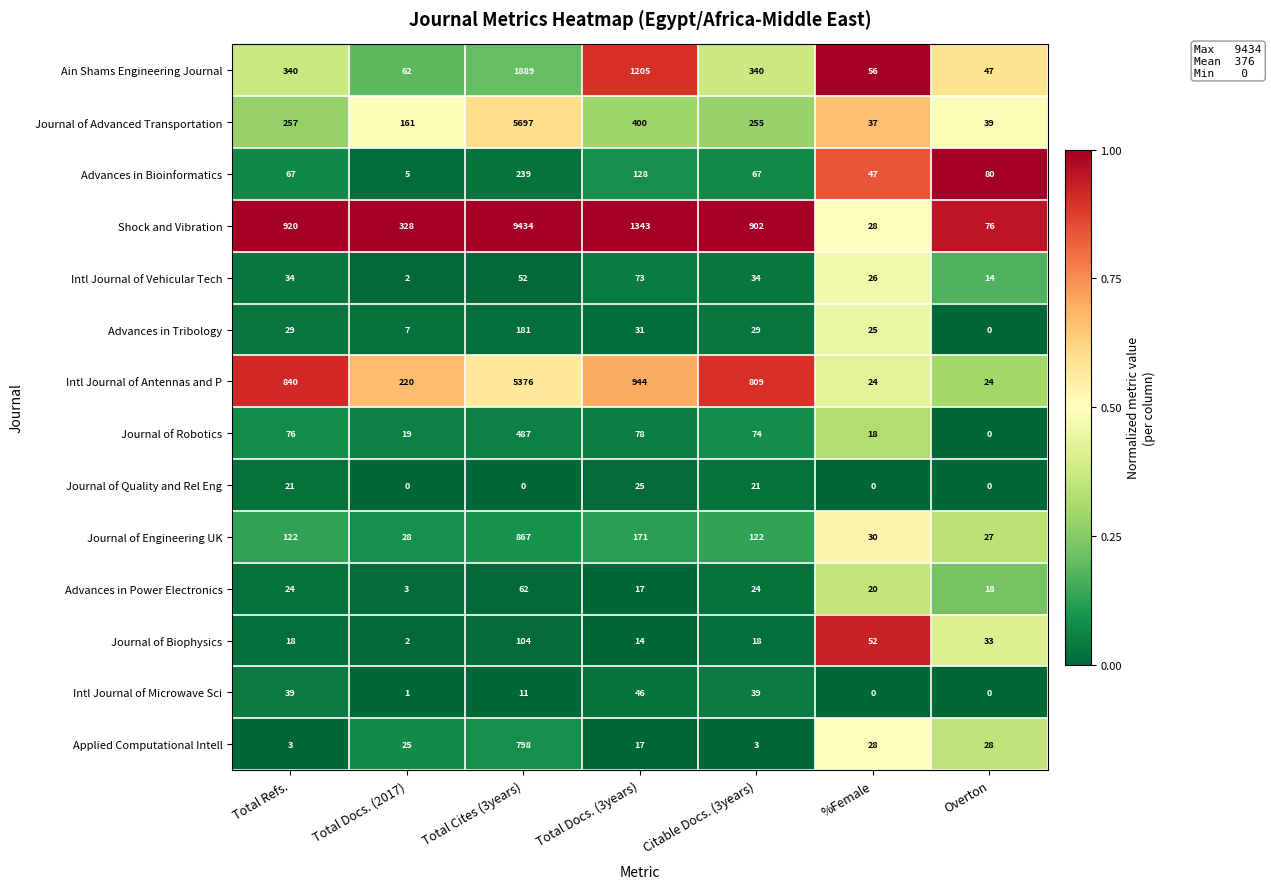

Read the Journal of Biophysics value at Total Docs. (3years).

14